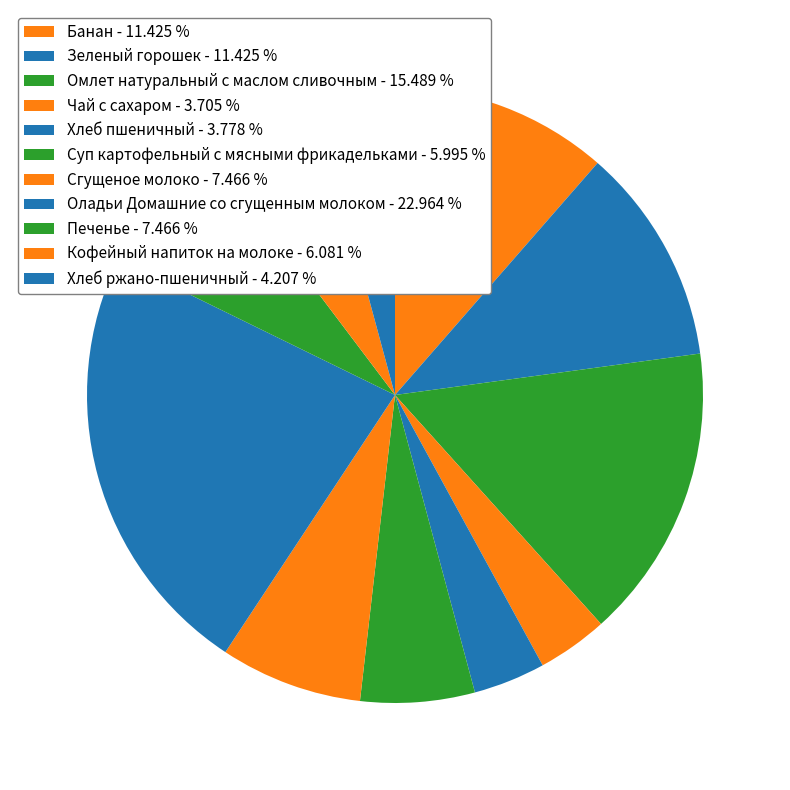

What is the ratio of the value at Печенье to the value at Сгущеное молоко?

1.0